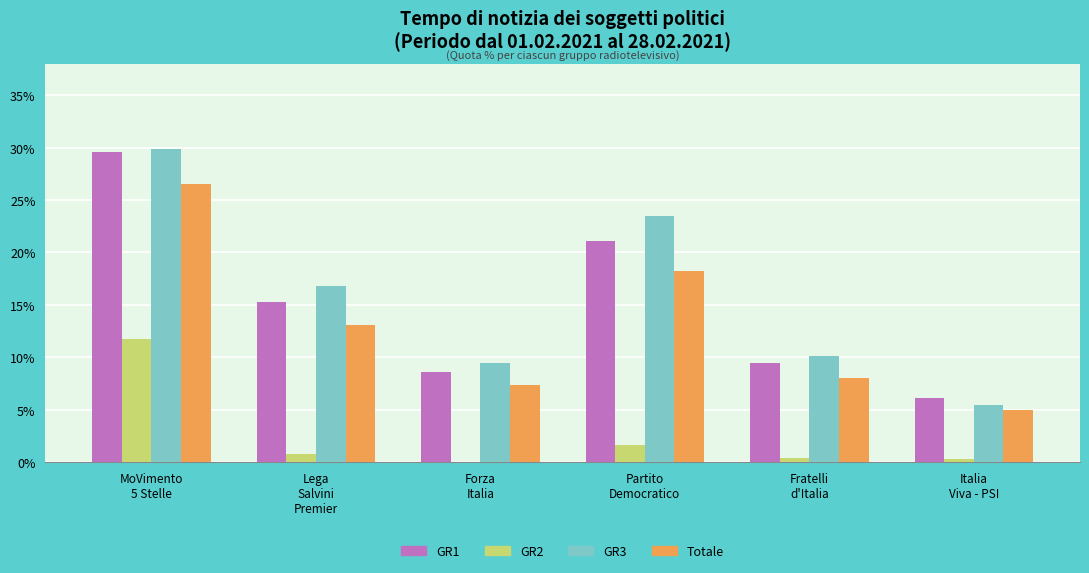

Are the bars horizontal?

No